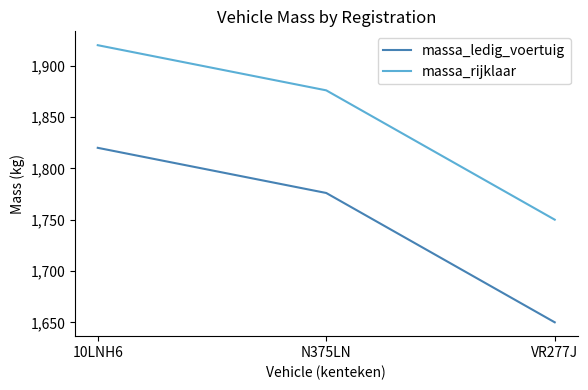

At which category is the sum across all series the highest?

10LNH6